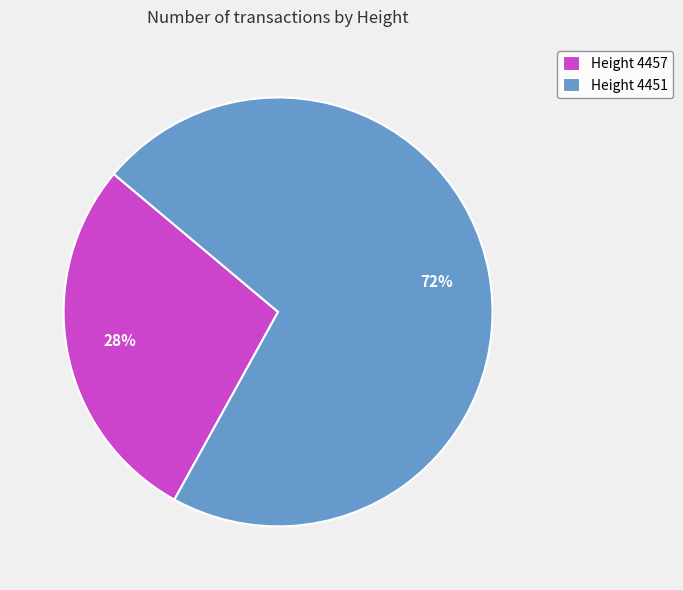

To the nearest percent, what portion does Height 4457 represent?

28%